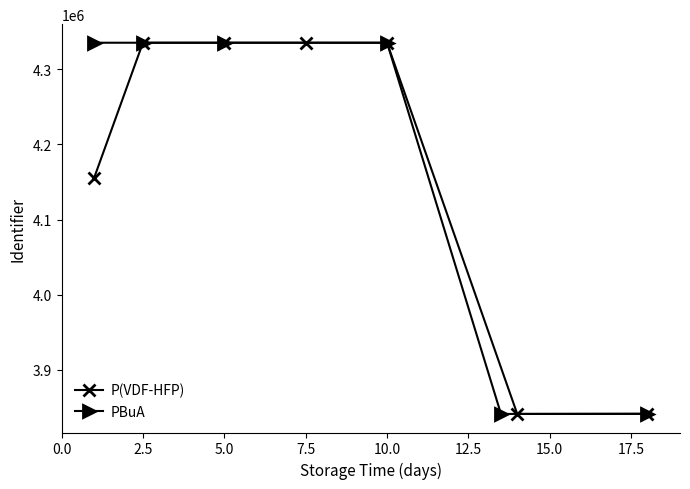

Does the chart display data point markers on the line(s)?

Yes